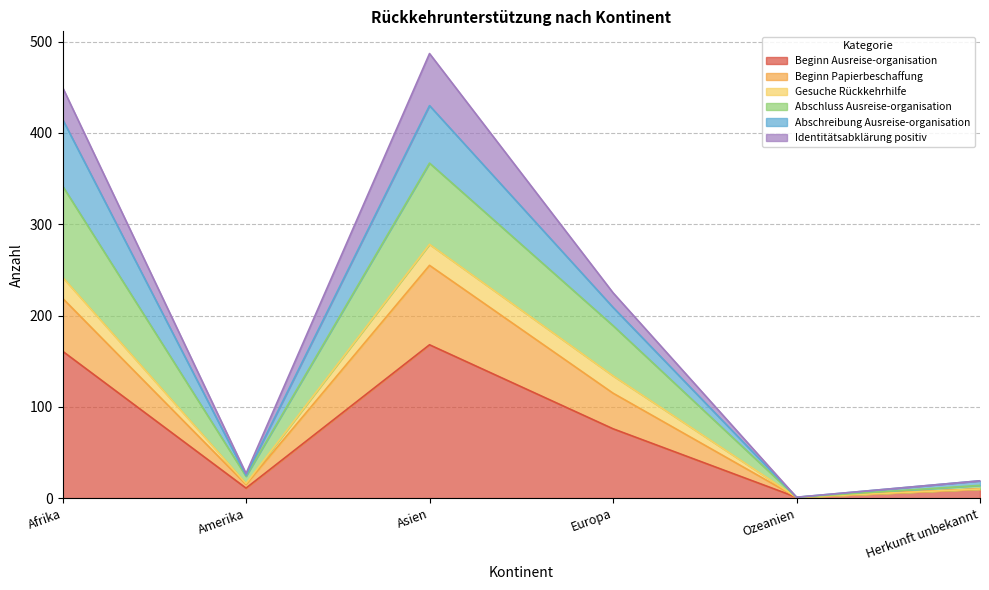

What is the total value across all series at Afrika?

450